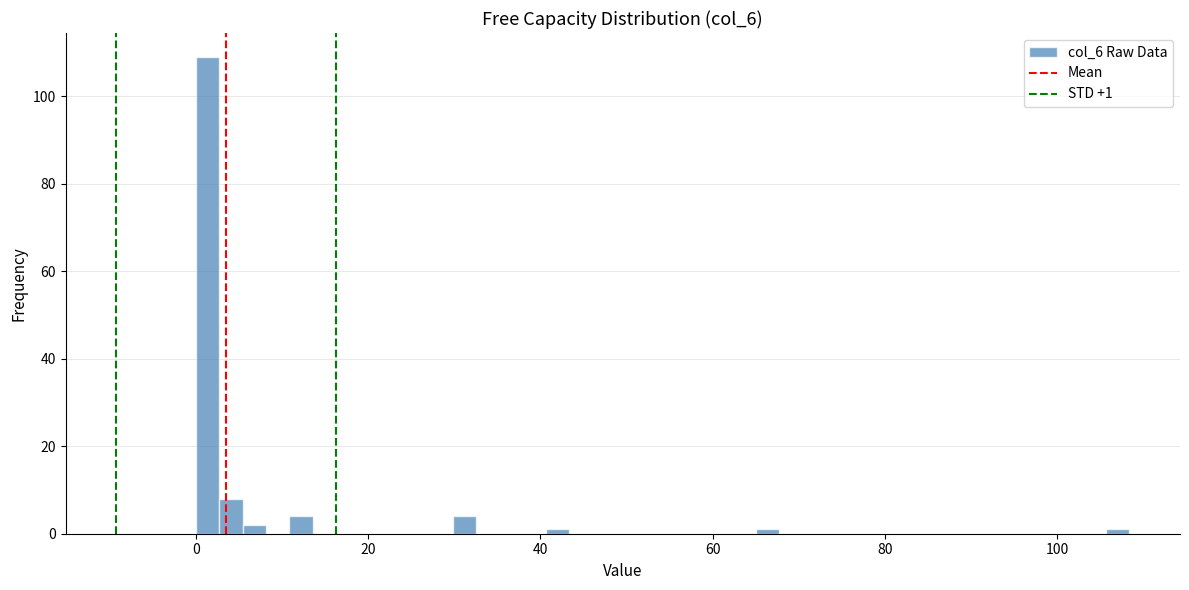

Around what value on the x-axis is the tallest bar? Give the approximate position of its centre, as read against the axis.

2